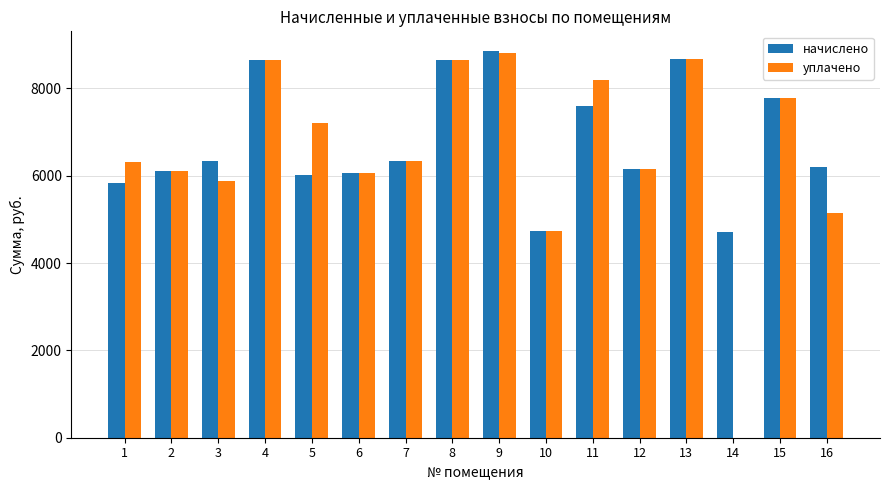

At which category is the sum across all series the highest?

9